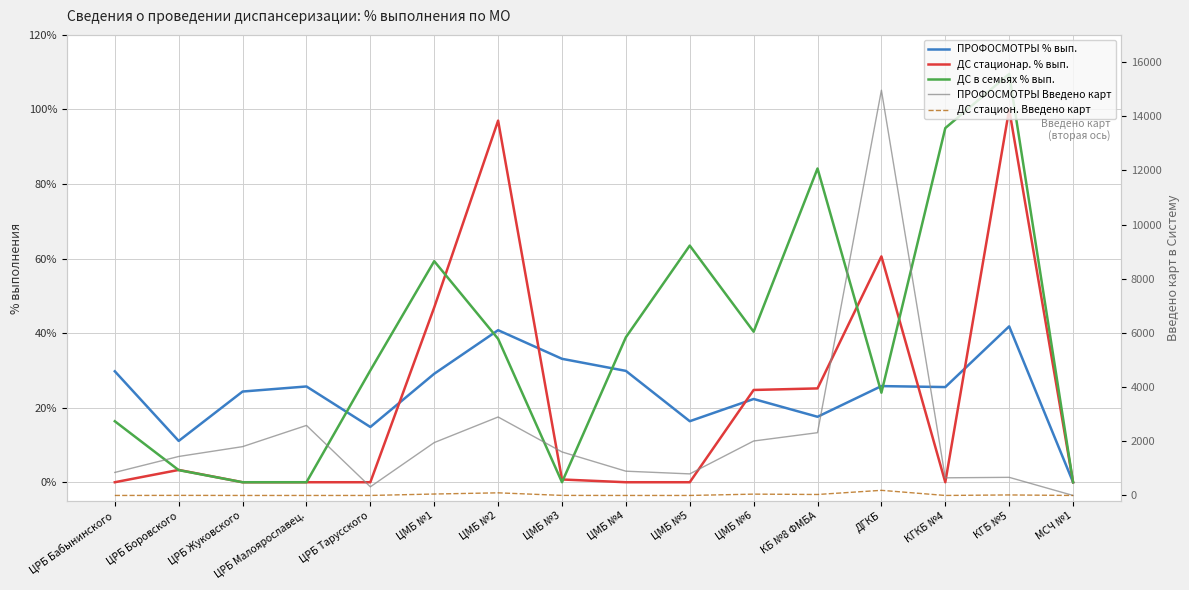

What is the label of the 15th point from the left?

КГБ №5